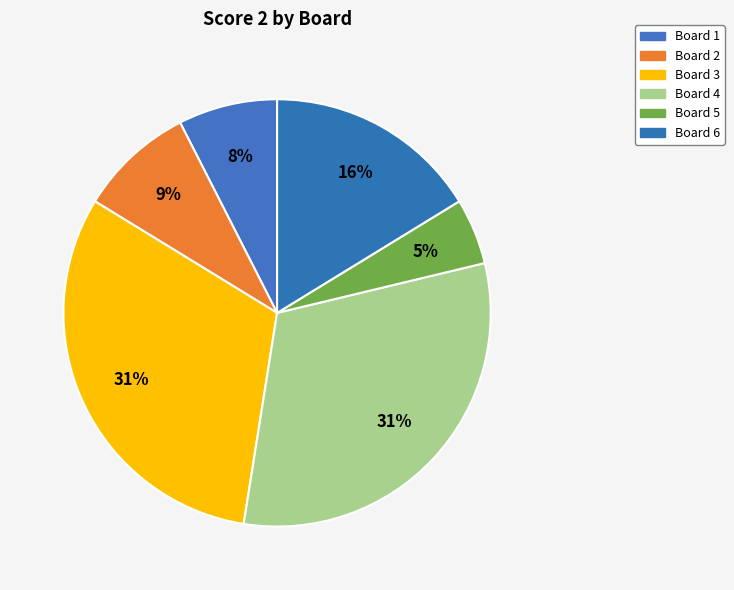

How many slices are in this pie chart?

6